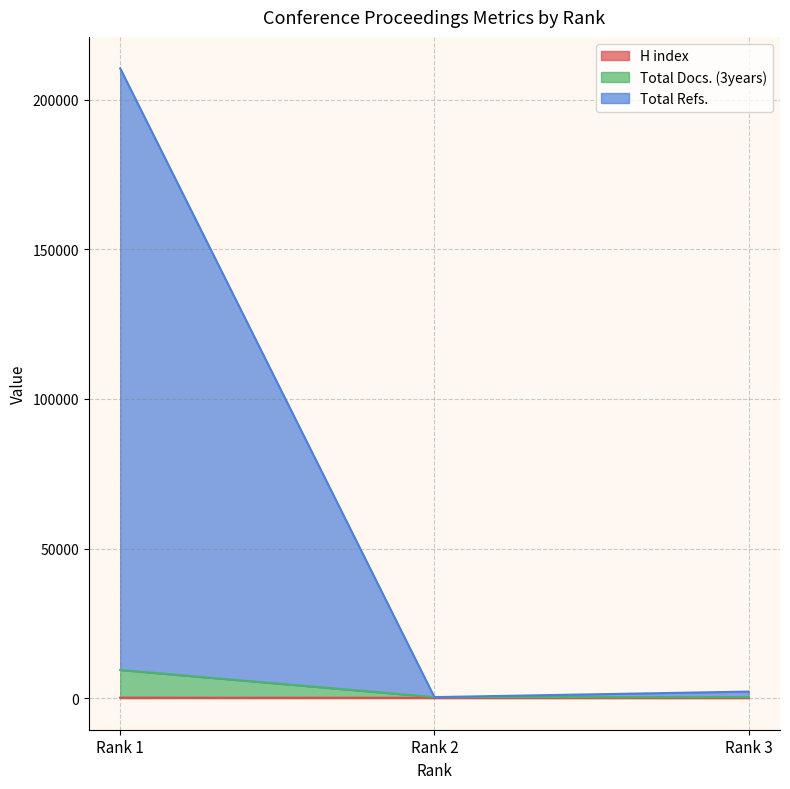

Is it true that H index equals 199 at Rank 1?

True